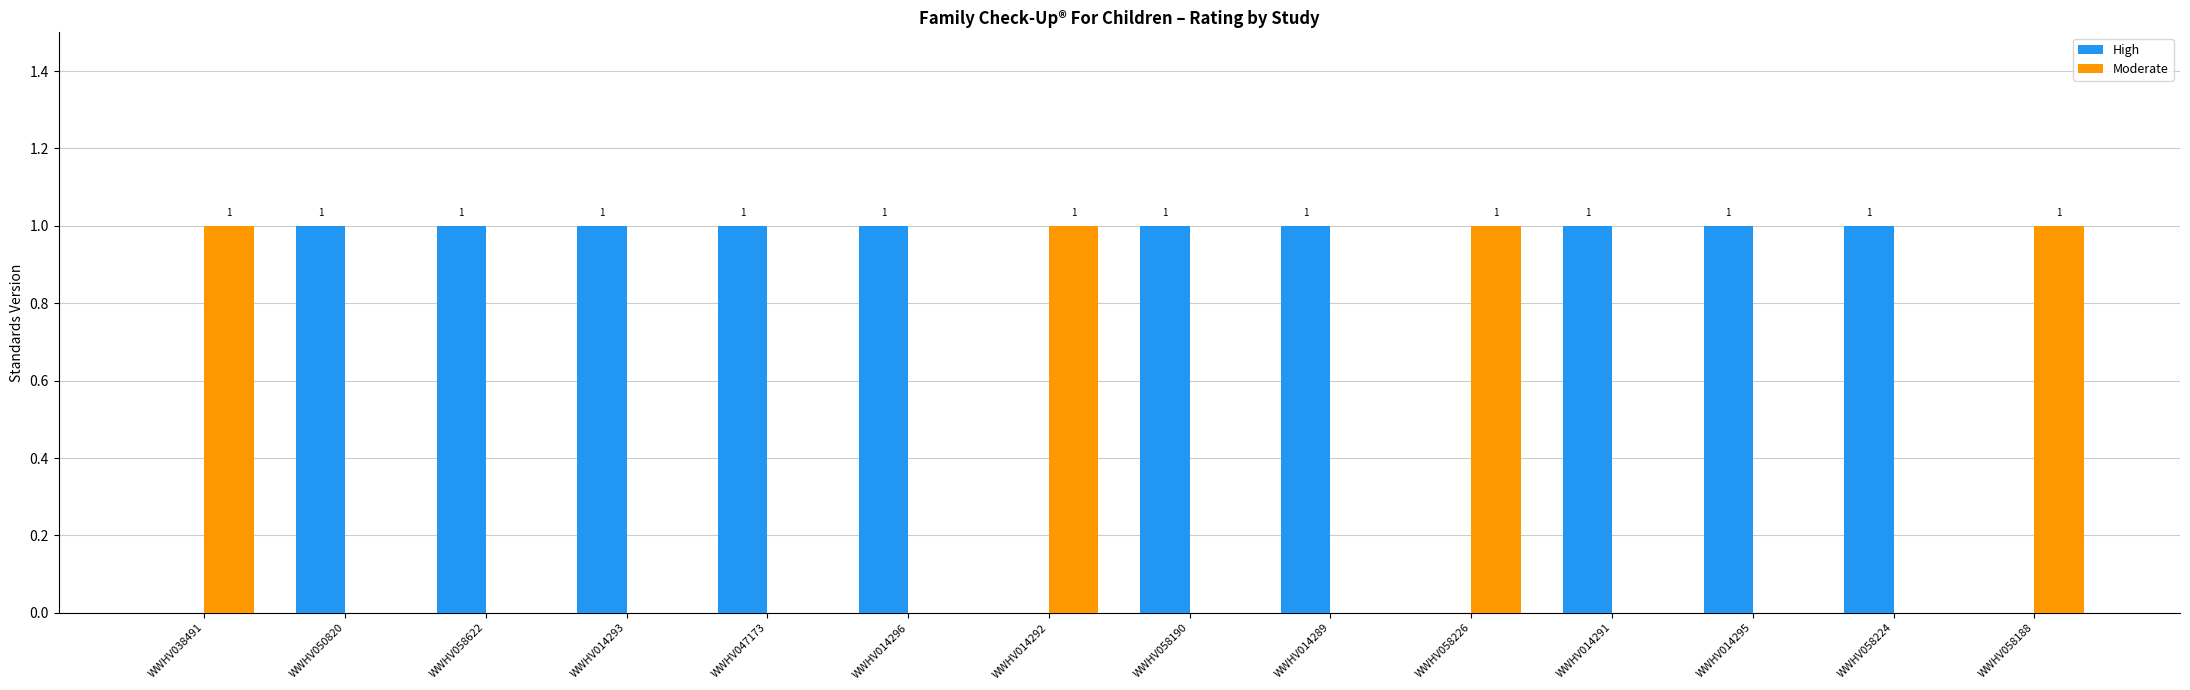

What is the highest value of the Moderate series?

1